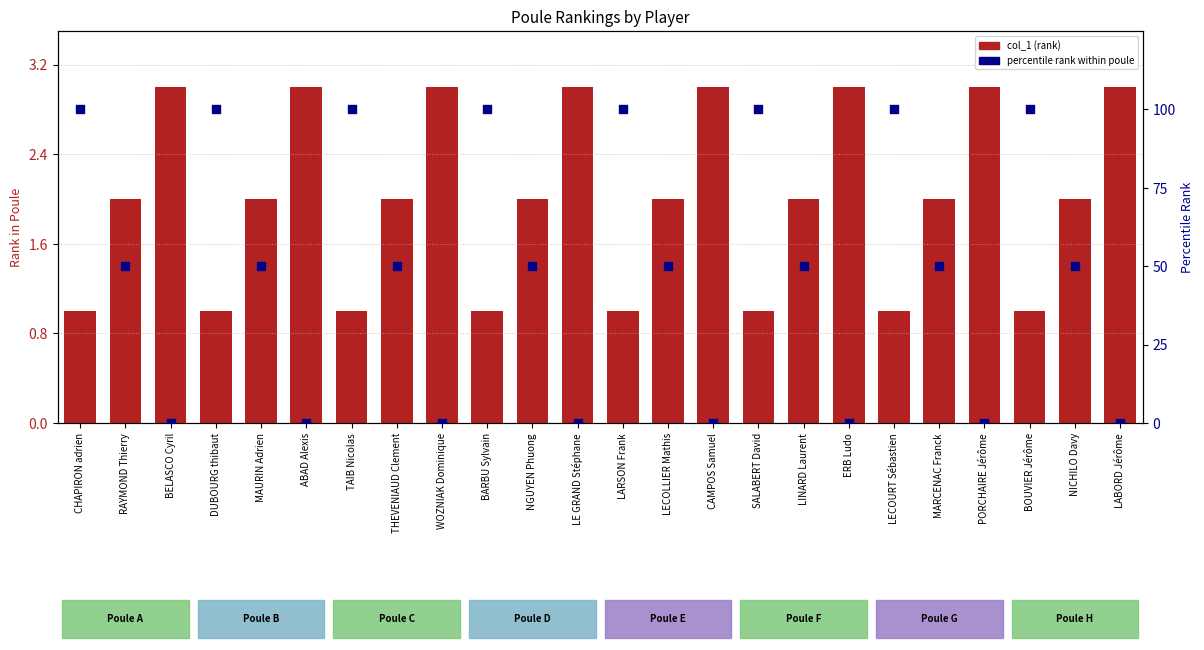

What are all the series names shown in the legend?

col_1 (rank), percentile rank within poule